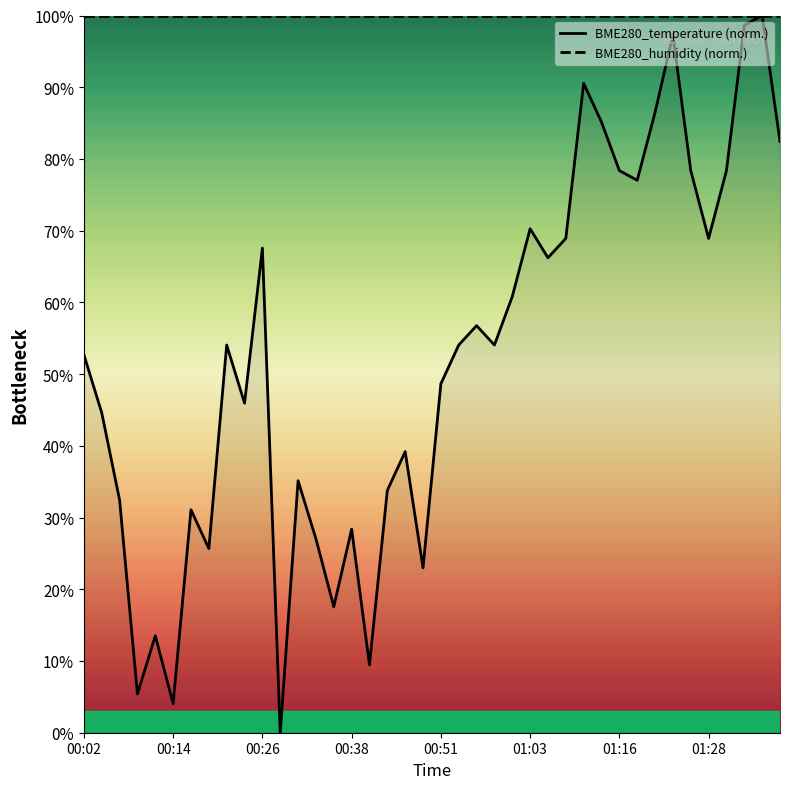

Reading left to right, extract all data points from this chart.

52.7	44.6	32.4	5.4	13.5	4.1	31.1	25.7	54.1	45.9	67.6	0.0	35.1	27.0	17.6	28.4	9.5	33.8	39.2	23.0	48.6	54.1	56.8	54.1	60.8	70.3	66.2	68.9	90.5	85.1	78.4	77.0	86.5	97.3	78.4	68.9	78.4	98.6	100.0	82.4